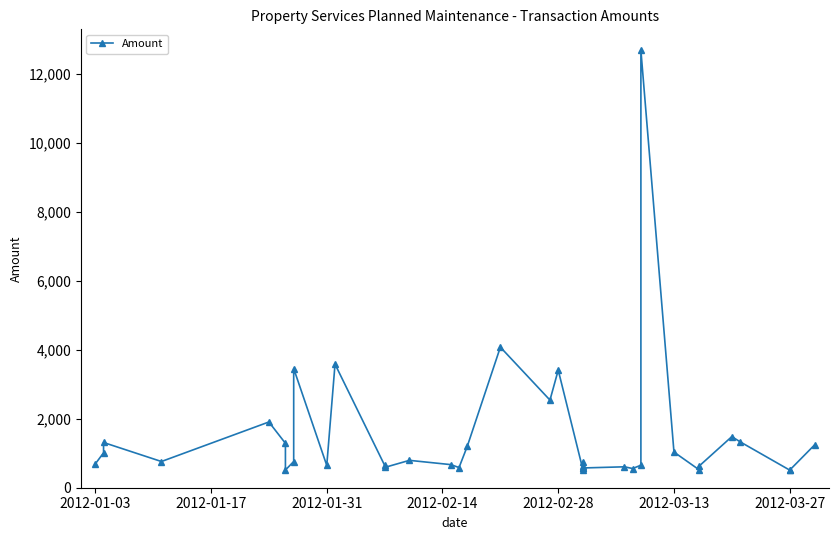

The chart shows a value of 1966.1 at 36. True or false?

False